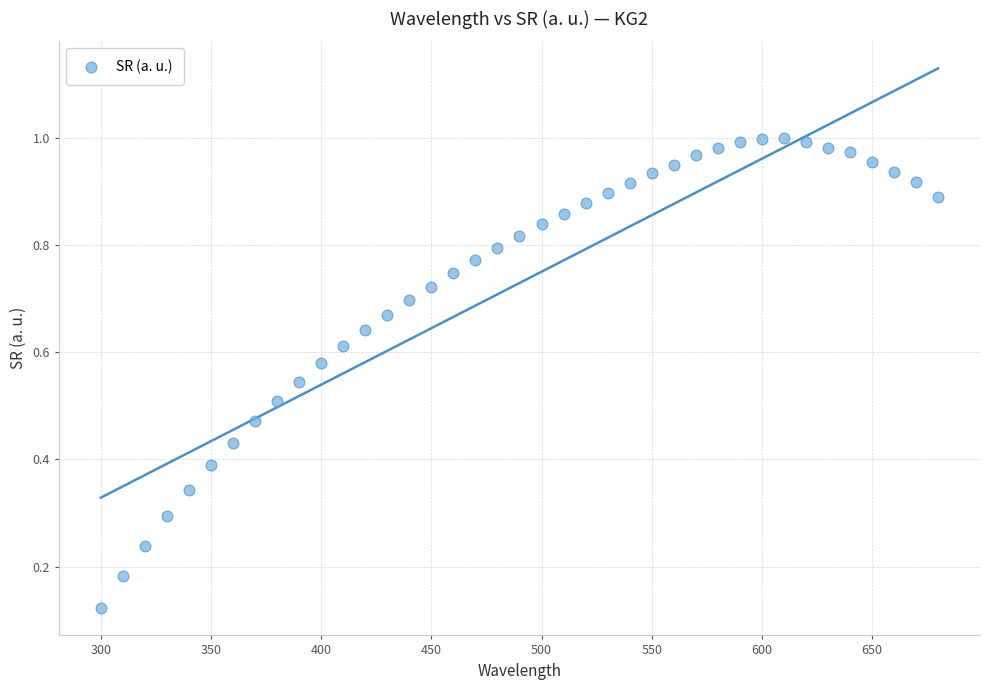

What is the range of X values (max minus min)?

380.0